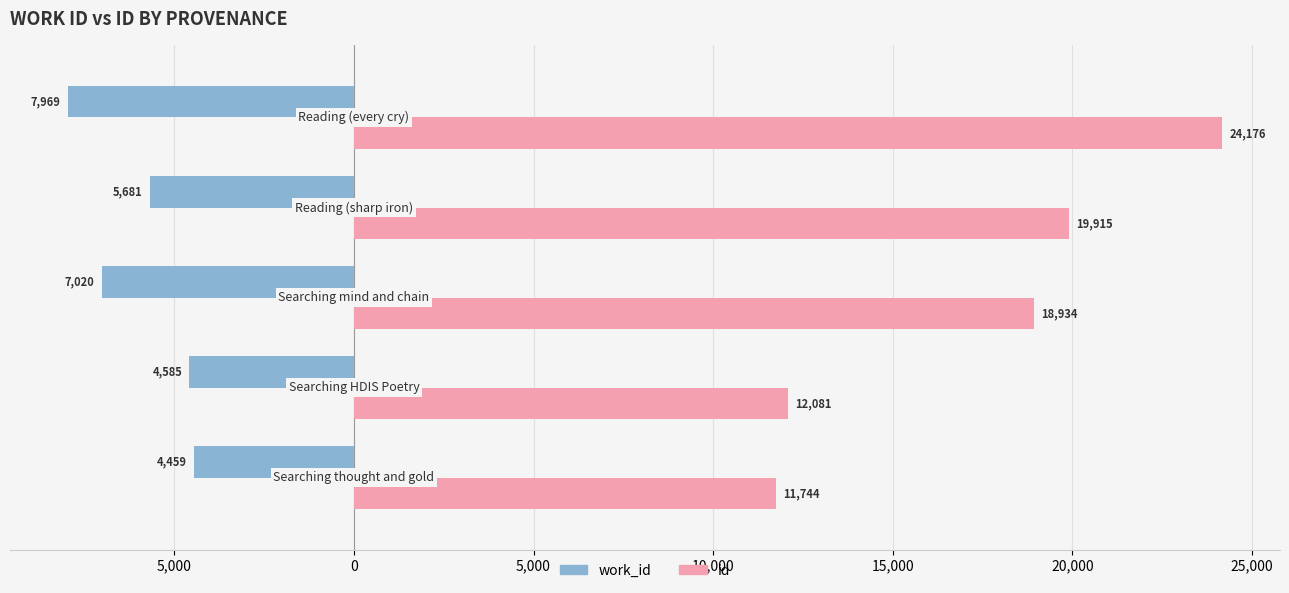

What are all the series names shown in the legend?

work_id, id